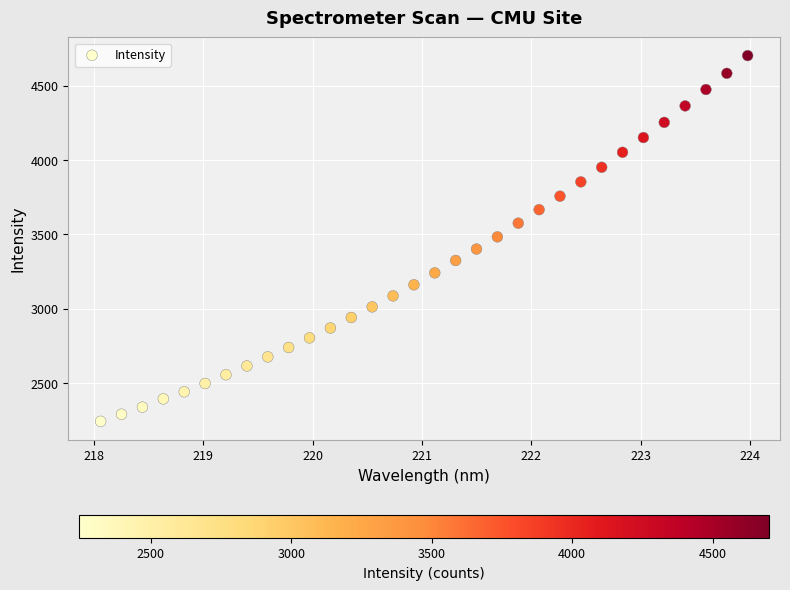

What is the range of Y values (max minus min)?

2459.2